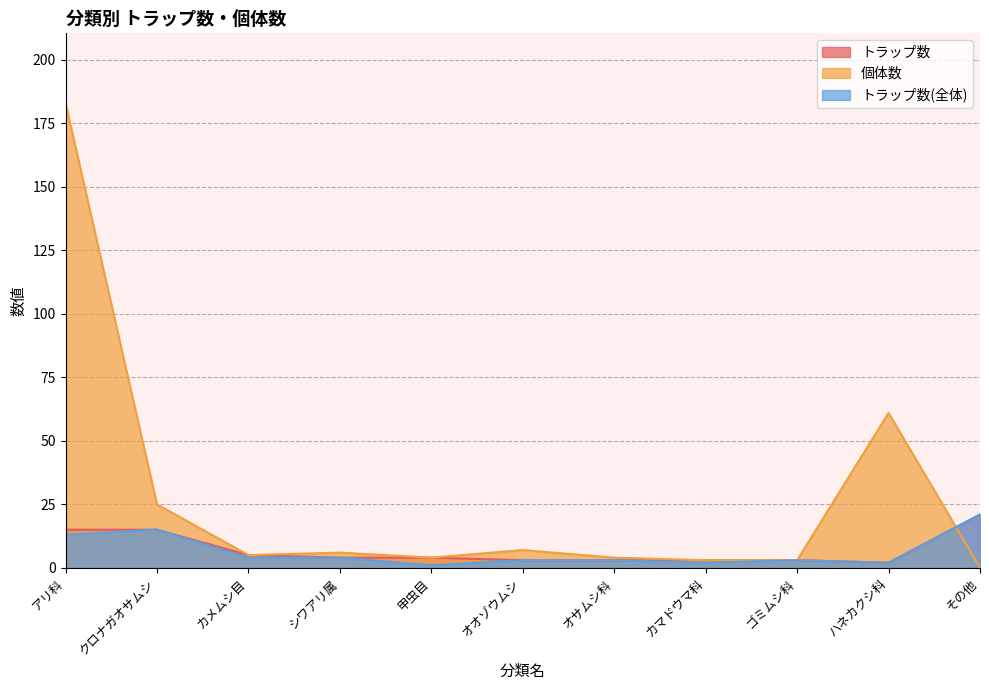

How many categories are shown in the chart?

11